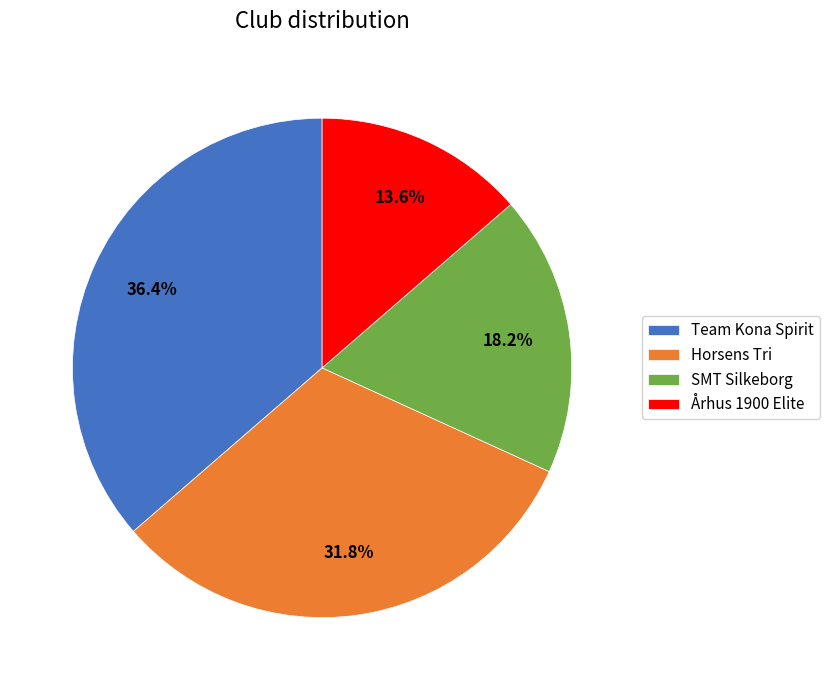

Which category has the smallest portion of the pie?

Århus 1900 Elite